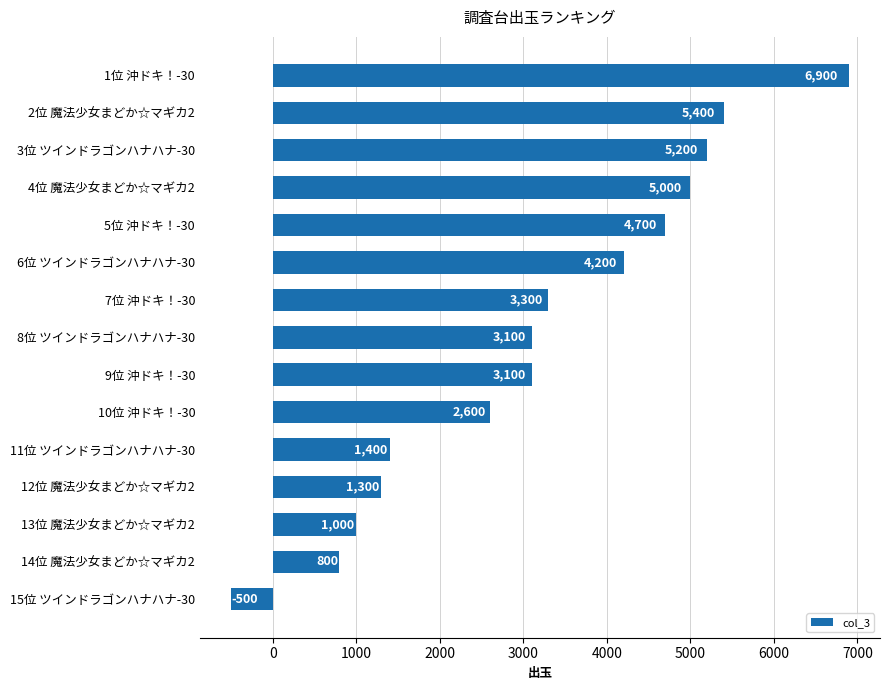

Reading top to bottom, extract all data points from this chart.

6900	5400	5200	5000	4700	4200	3300	3100	3100	2600	1400	1300	1000	800	-500